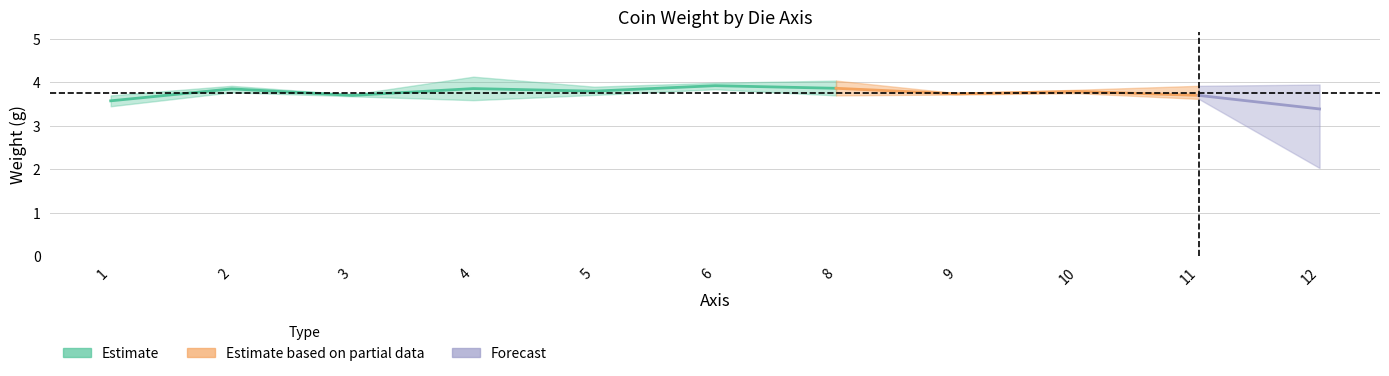

Does the chart have visible grid lines?

Yes